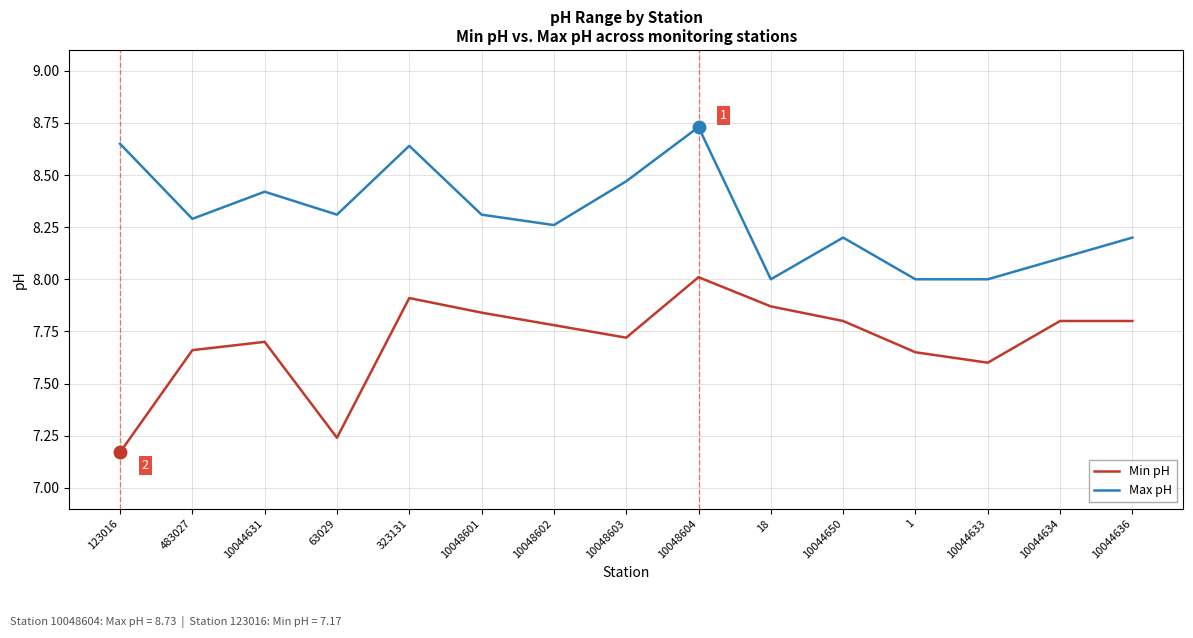

Which series has the widest spread of values?

Min pH